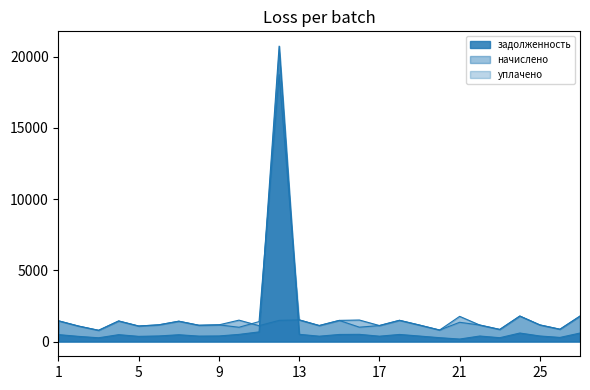

At which category does начислено reach its first local peak?

4